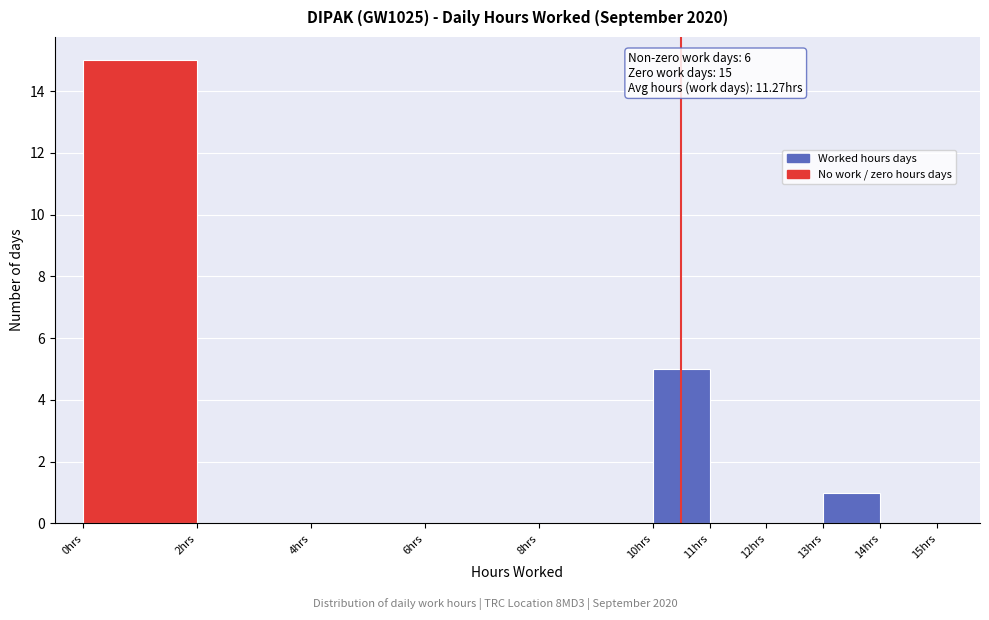

Which range on the x-axis has the tallest bar?

0 to 2